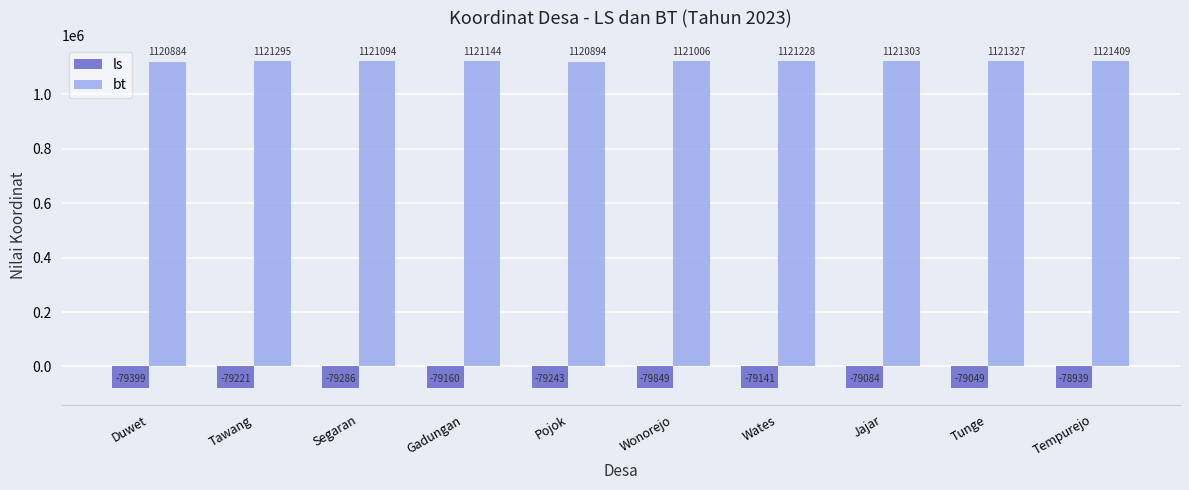

What is the label of the 10th bar from the left?

Tempurejo